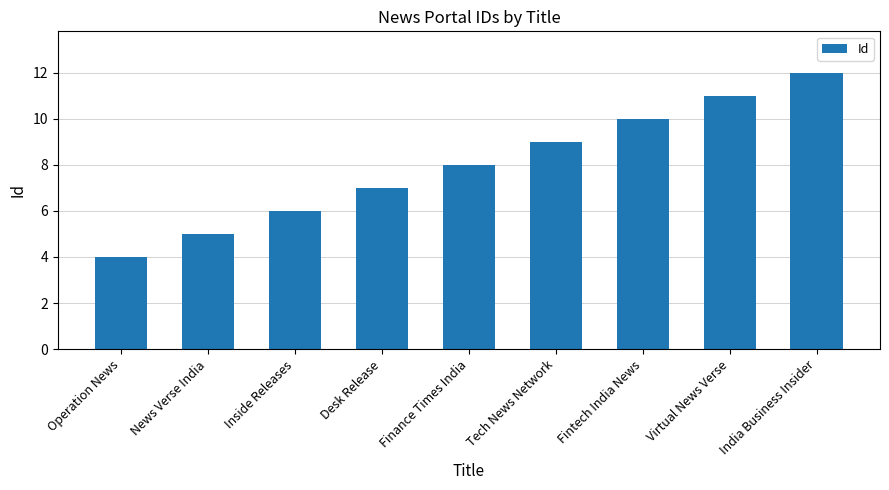

Is it true that the value at Desk Release is 2?

False